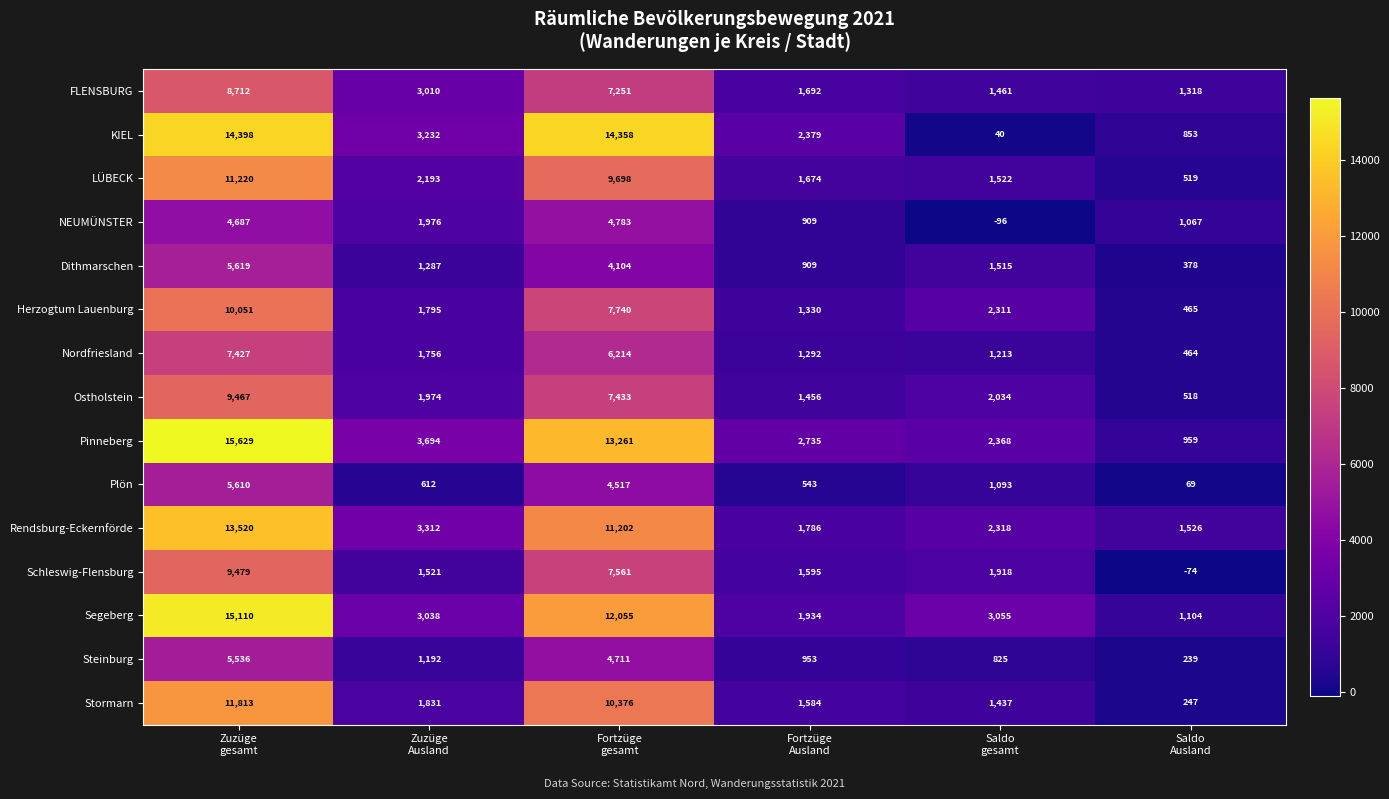

Between Zuzüge
Ausland and Saldo
gesamt, which series saw the biggest shift?

KIEL